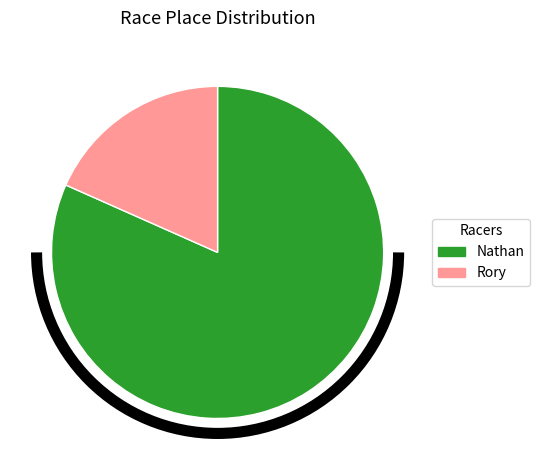

Which category has the biggest portion of the pie?

Nathan